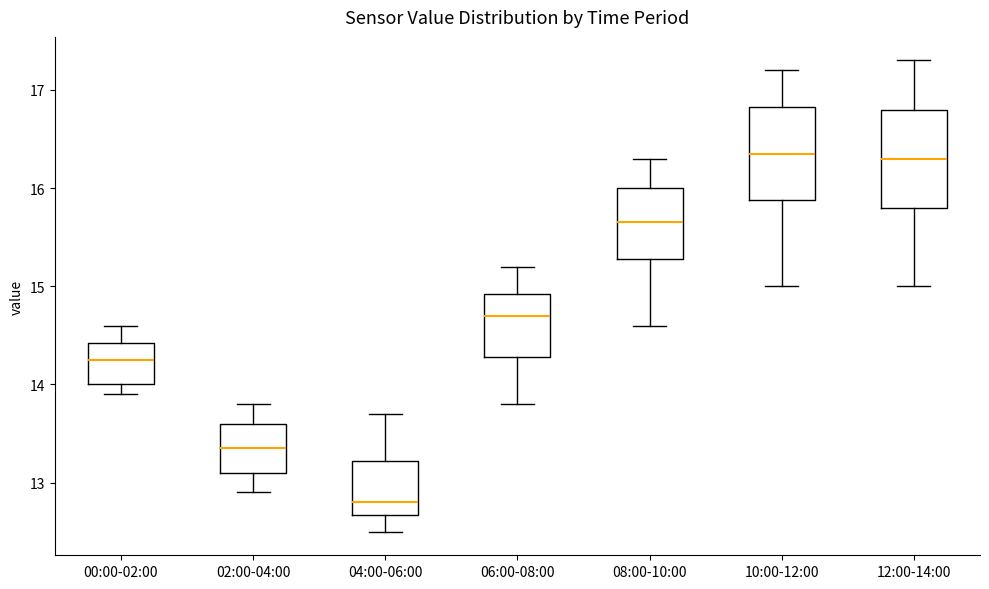

Which box's median line is the lowest?

04:00-06:00